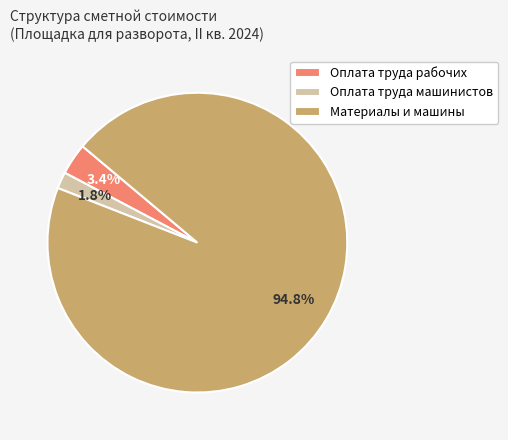

What is the majority slice?

Материалы и машины